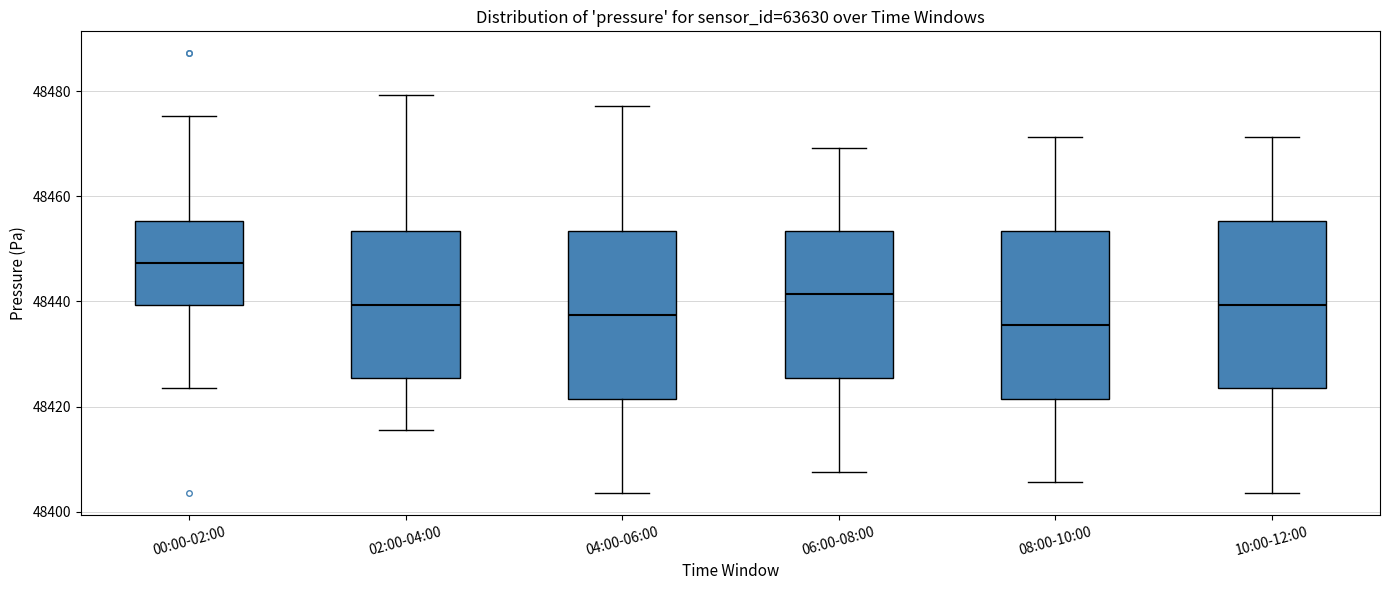

Reading left to right, transcribe this box plot: for each box, give where its median line is, the range the box spans, and where its two whiskers end, as read against the y-axis. The values are not printed on the chart, so give them approximately, as read against the axis.

00:00-02:00: median 48448, box 48440 to 48456, whiskers 48424 to 48476
02:00-04:00: median 48440, box 48426 to 48454, whiskers 48416 to 48480
04:00-06:00: median 48438, box 48422 to 48454, whiskers 48404 to 48478
06:00-08:00: median 48442, box 48426 to 48454, whiskers 48408 to 48470
08:00-10:00: median 48436, box 48422 to 48454, whiskers 48406 to 48472
10:00-12:00: median 48440, box 48424 to 48456, whiskers 48404 to 48472